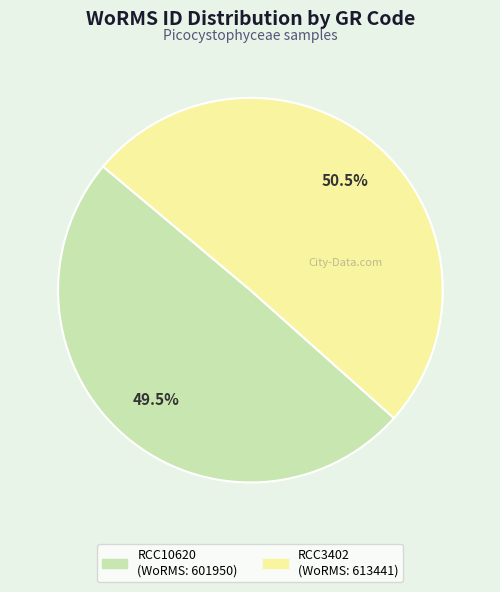

What percentage do RCC3402 and RCC10620 together represent?

100.0%